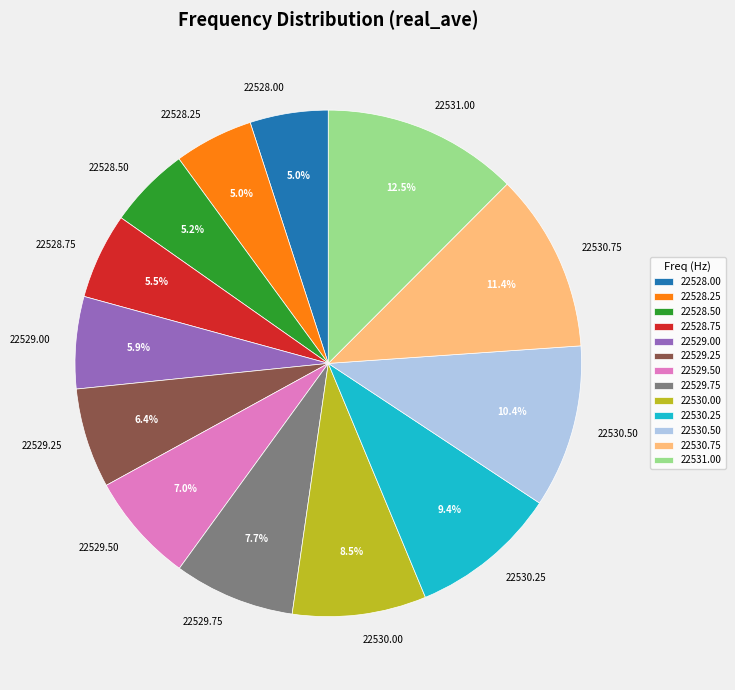

Is the sum of 22528.50 and 22528.00 greater than half?

No